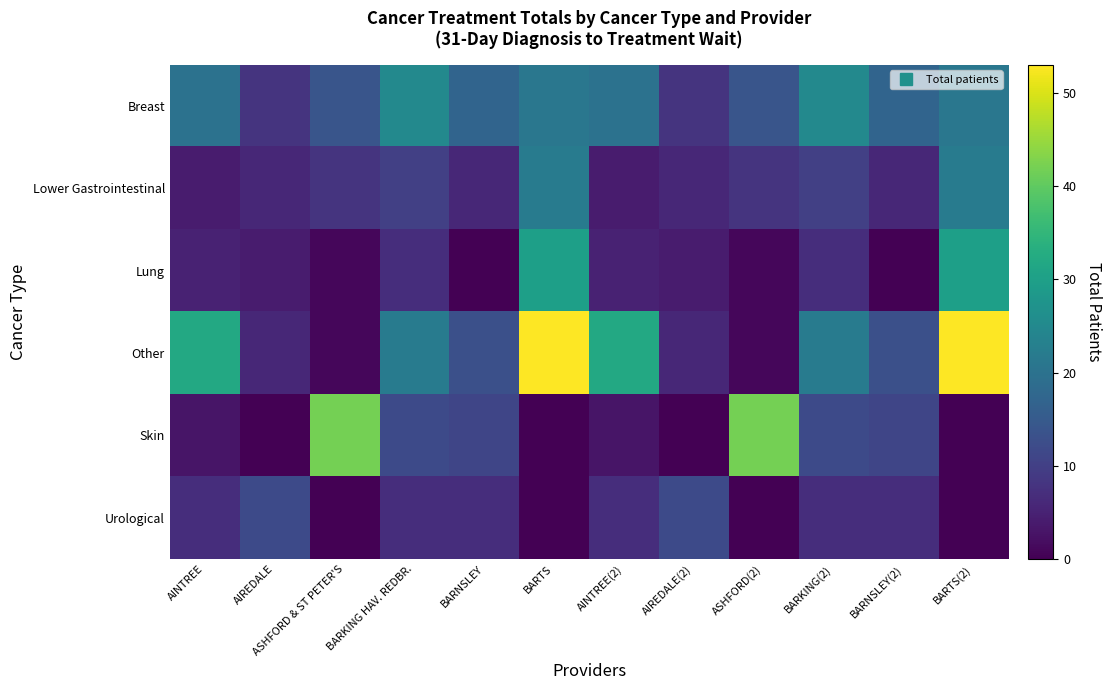

Reading left to right, list all the values displayed in this chart.

Breast: AINTREE=20	AIREDALE=8	ASHFORD & ST PETER'S=14	BARKING HAV. REDBR.=25	BARNSLEY=17	BARTS=21	AINTREE(2)=20	AIREDALE(2)=8	ASHFORD(2)=14	BARKING(2)=25	BARNSLEY(2)=17	BARTS(2)=21
Lower Gastrointestinal: AINTREE=4	AIREDALE=6	ASHFORD & ST PETER'S=8	BARKING HAV. REDBR.=10	BARNSLEY=6	BARTS=22	AINTREE(2)=4	AIREDALE(2)=6	ASHFORD(2)=8	BARKING(2)=10	BARNSLEY(2)=6	BARTS(2)=22
Lung: AINTREE=5	AIREDALE=4	ASHFORD & ST PETER'S=1	BARKING HAV. REDBR.=7	BARNSLEY=0	BARTS=30	AINTREE(2)=5	AIREDALE(2)=4	ASHFORD(2)=1	BARKING(2)=7	BARNSLEY(2)=0	BARTS(2)=30
Other: AINTREE=32	AIREDALE=6	ASHFORD & ST PETER'S=1	BARKING HAV. REDBR.=22	BARNSLEY=13	BARTS=53	AINTREE(2)=32	AIREDALE(2)=6	ASHFORD(2)=1	BARKING(2)=22	BARNSLEY(2)=13	BARTS(2)=53
Skin: AINTREE=3	AIREDALE=0	ASHFORD & ST PETER'S=42	BARKING HAV. REDBR.=12	BARNSLEY=11	BARTS=0	AINTREE(2)=3	AIREDALE(2)=0	ASHFORD(2)=42	BARKING(2)=12	BARNSLEY(2)=11	BARTS(2)=0
Urological: AINTREE=7	AIREDALE=12	ASHFORD & ST PETER'S=0	BARKING HAV. REDBR.=7	BARNSLEY=7	BARTS=0	AINTREE(2)=7	AIREDALE(2)=12	ASHFORD(2)=0	BARKING(2)=7	BARNSLEY(2)=7	BARTS(2)=0